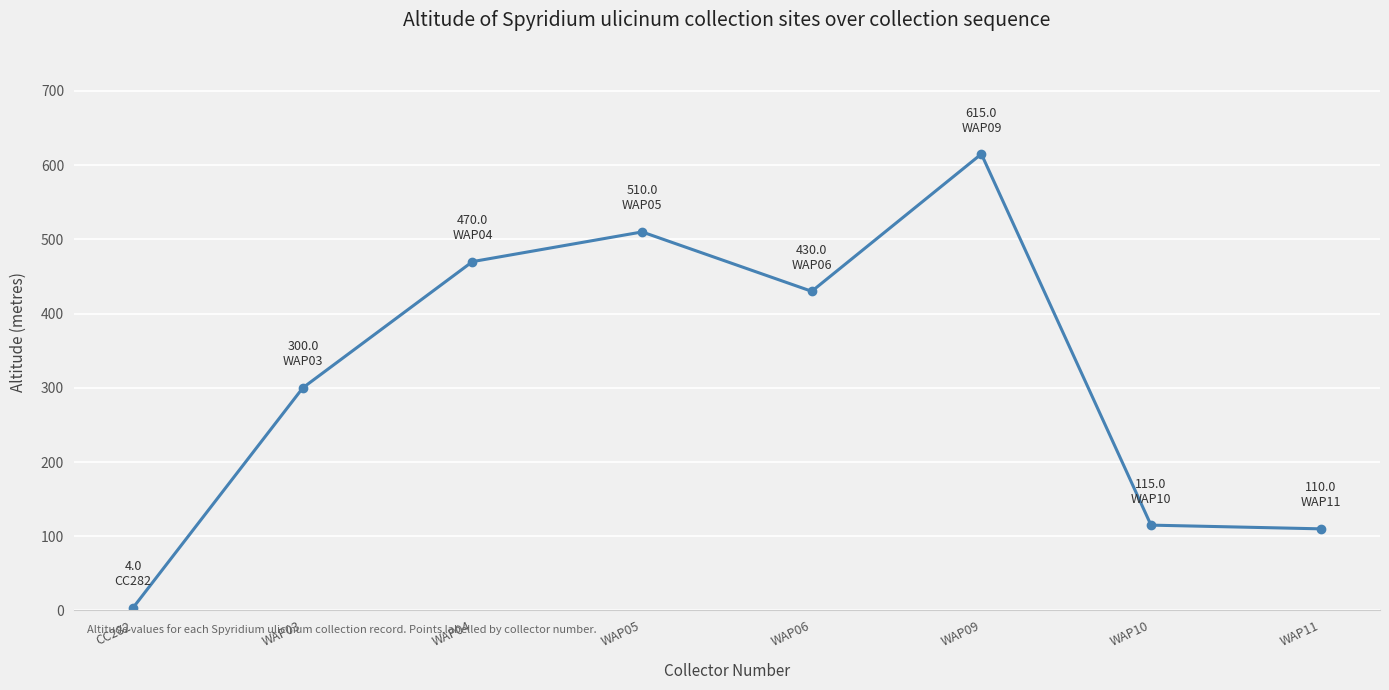

At which category does the chart reach its peak across all series?

WAP09